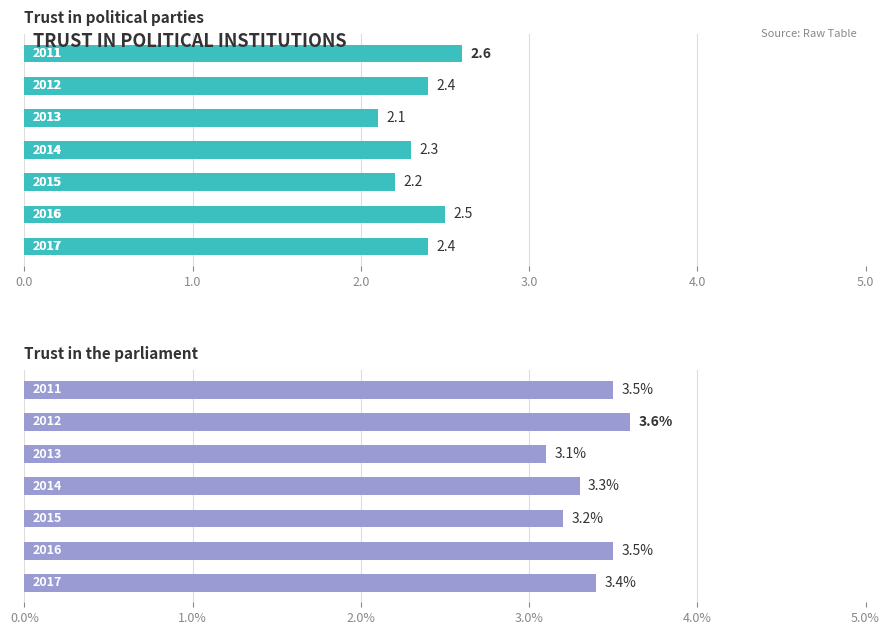

How many bars are there in total?

14